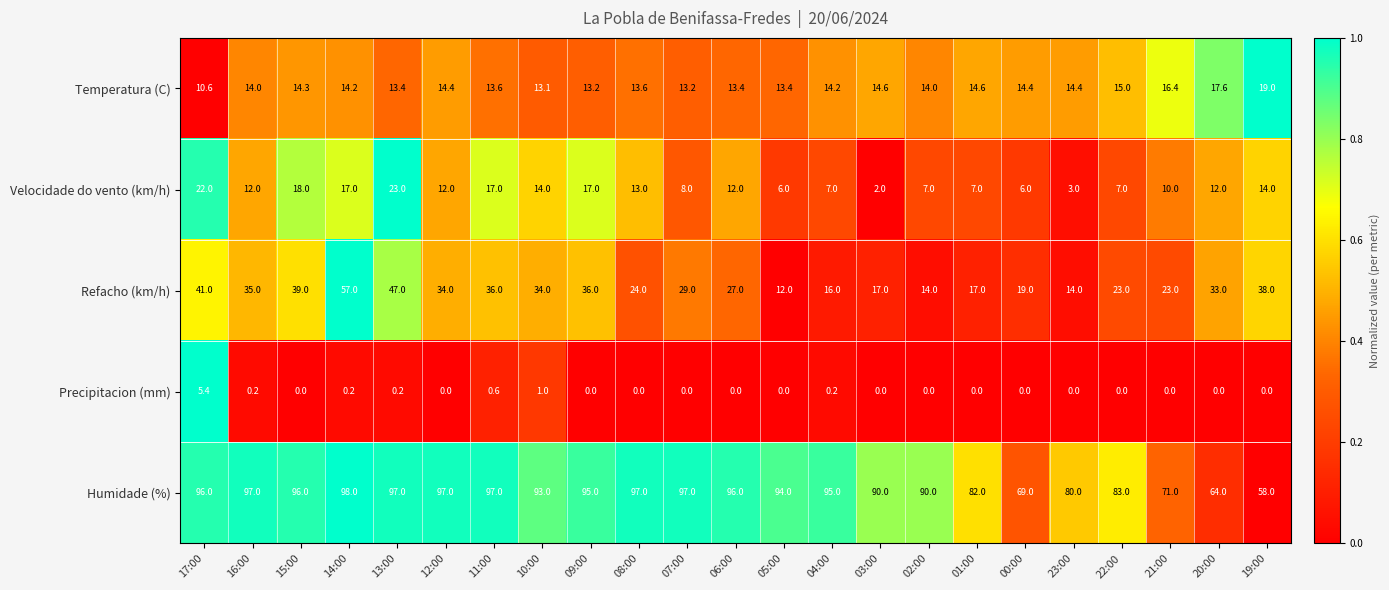

At which category is the sum across all series the highest?

14:00